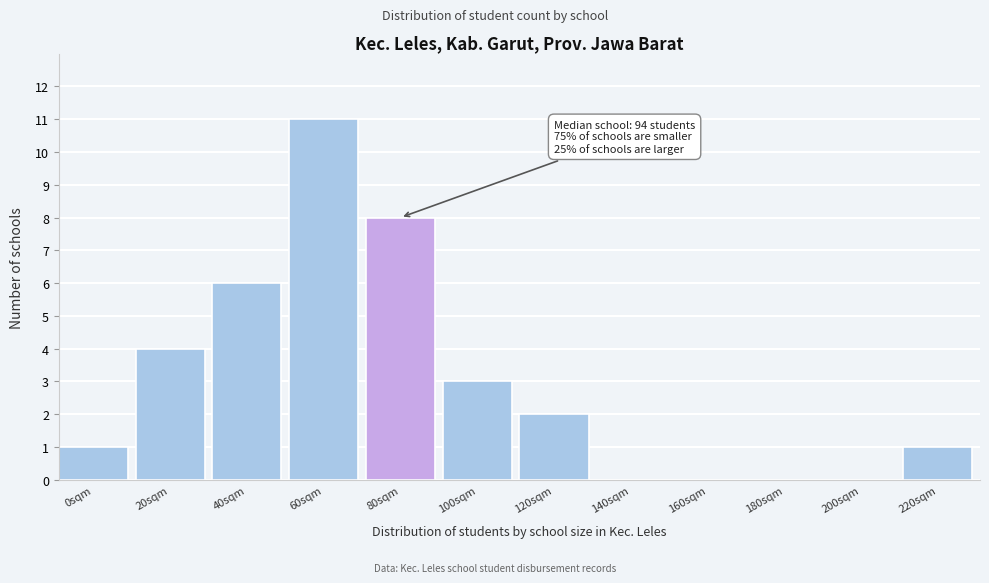

Reading left to right, extract all data points from this chart.

0sqm=1	20sqm=4	40sqm=6	60sqm=11	80sqm=8	100sqm=3	120sqm=2	140sqm=0	160sqm=0	180sqm=0	200sqm=0	220sqm=1